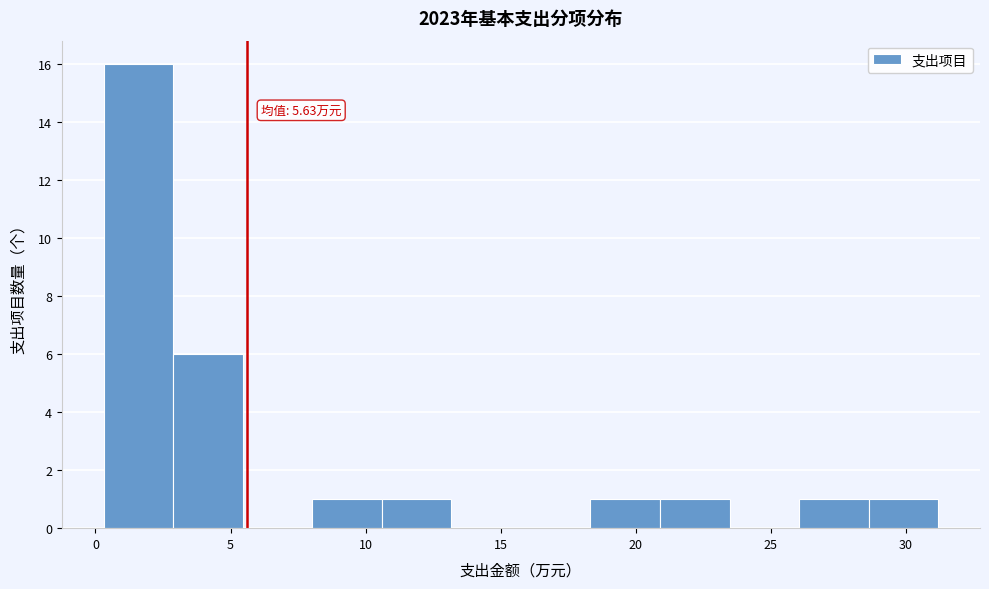

Over which range of the x-axis is the bar tallest?

0.5 to 3.0